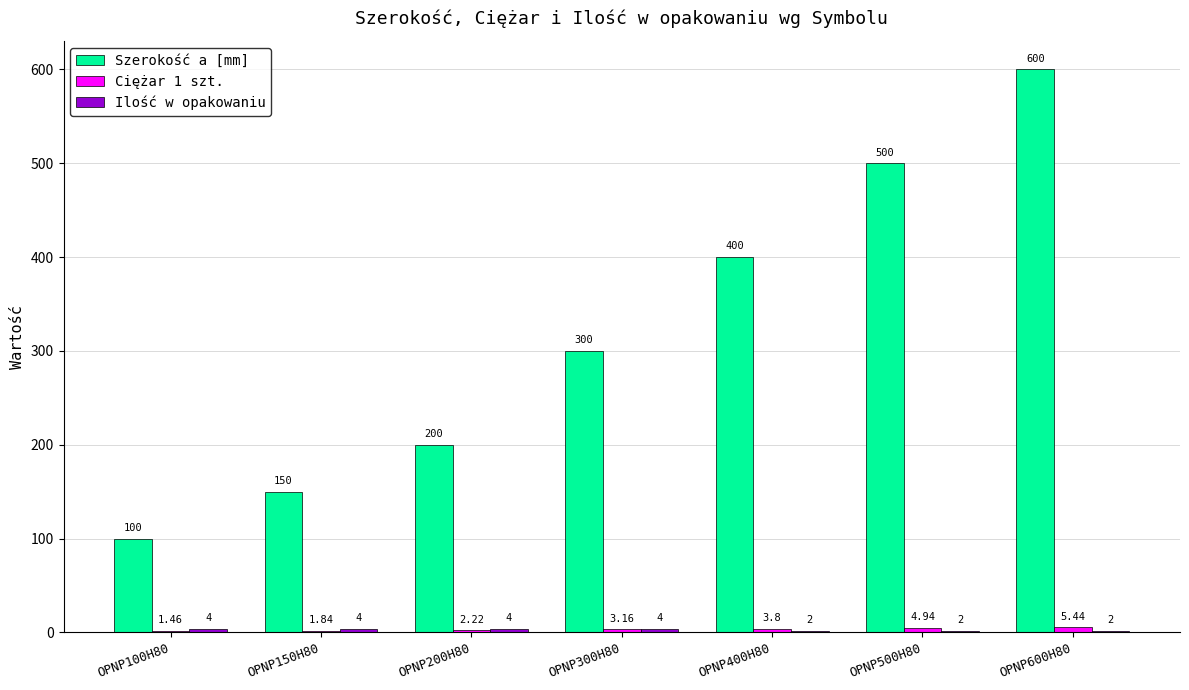

What is the sum of all Szerokość a [mm] values?

2250.0